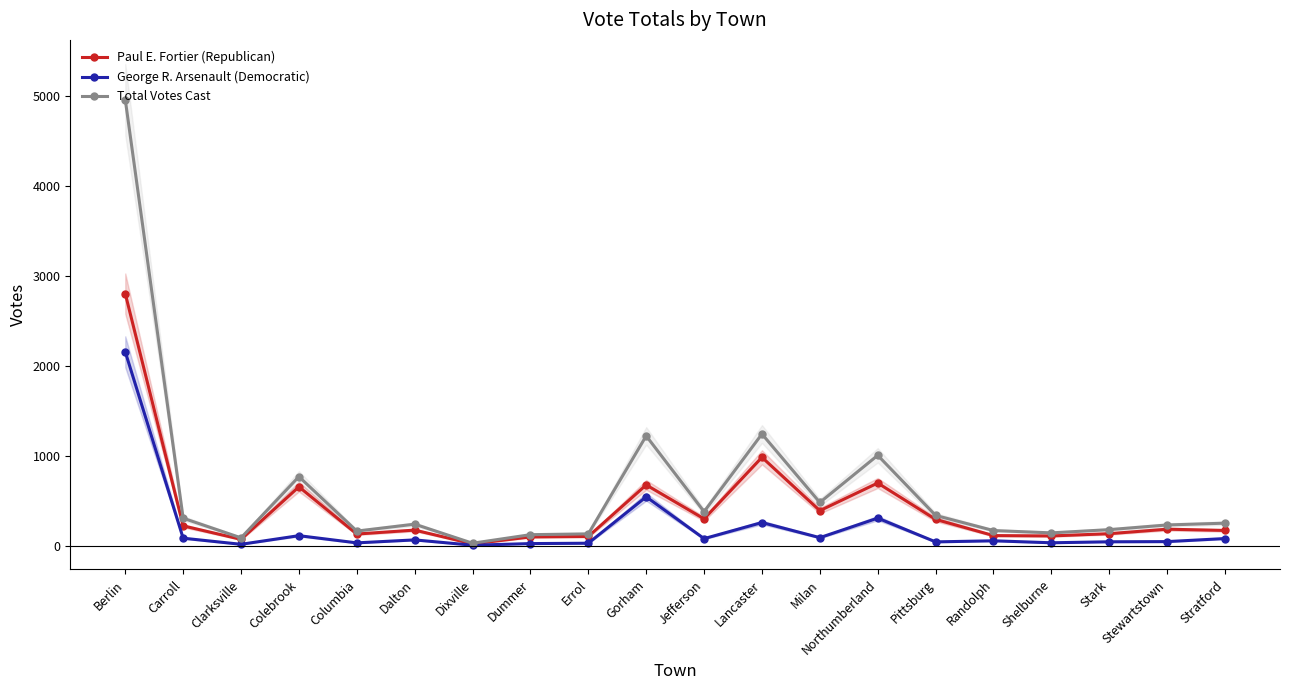

What is the maximum value for Paul E. Fortier (Republican)?

2803